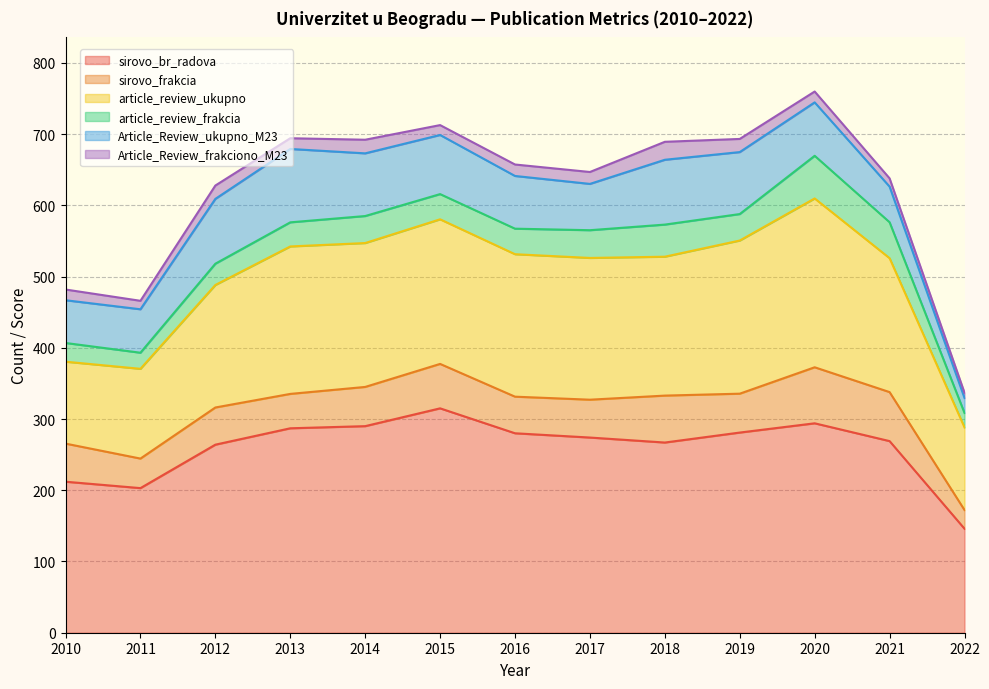

Which series has the widest spread of values?

sirovo_br_radova